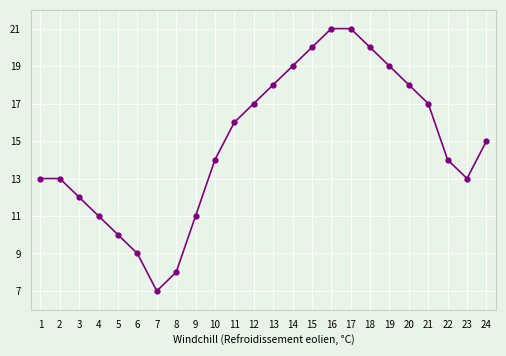

What is the approximate value at 3?

12